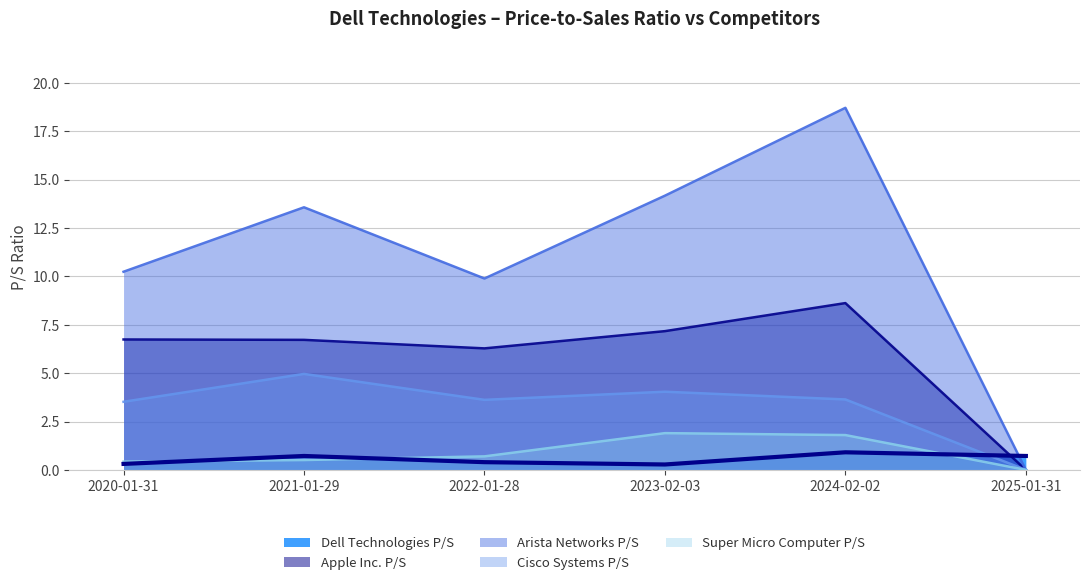

What is the difference between the highest and lowest values at 2025-01-31?

0.7